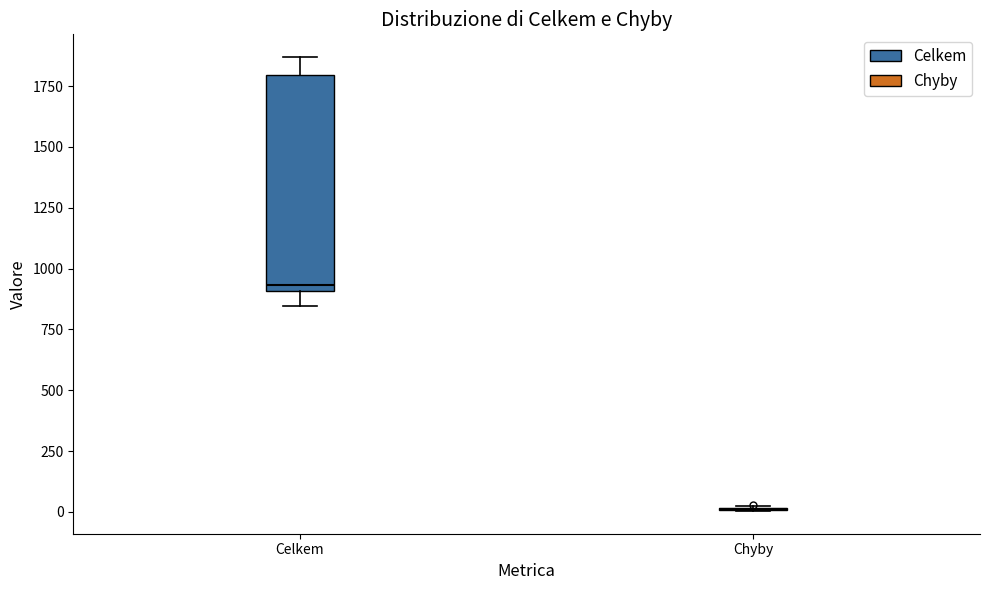

Reading left to right, read every box against the y-axis: the position of its median line, the range the box covers, and the ends of its whiskers. The values are not printed on the chart, so give them approximately, as read against the axis.

Celkem: median 950, box 900 to 1800, whiskers 850 to 1850
Chyby: box collapsed to a line at 0, whiskers 0 to 0